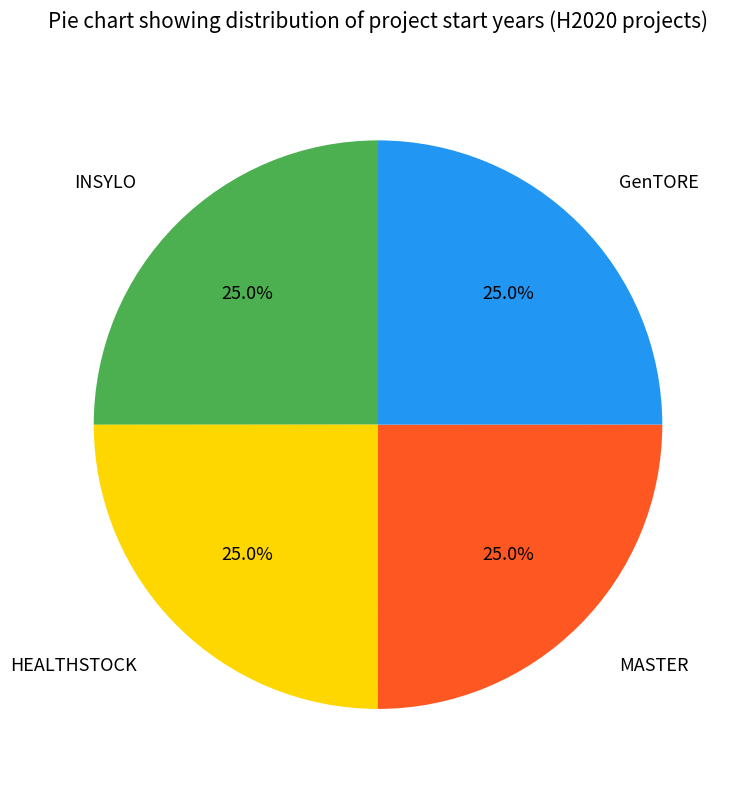

Is there any slice that represents more than half of the pie?

No